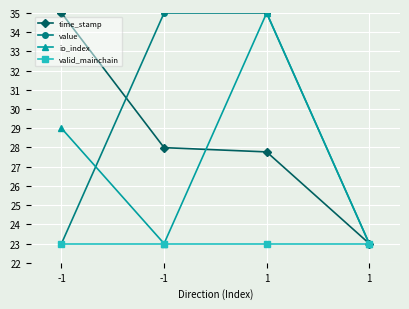

What is the greatest value displayed?

35.0